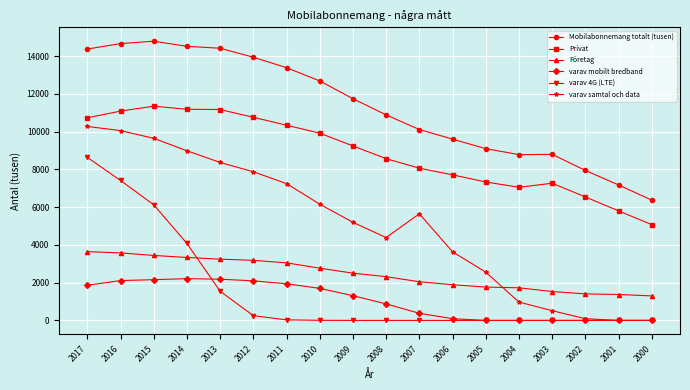

What is the total value across all series at 2006?

22941.0